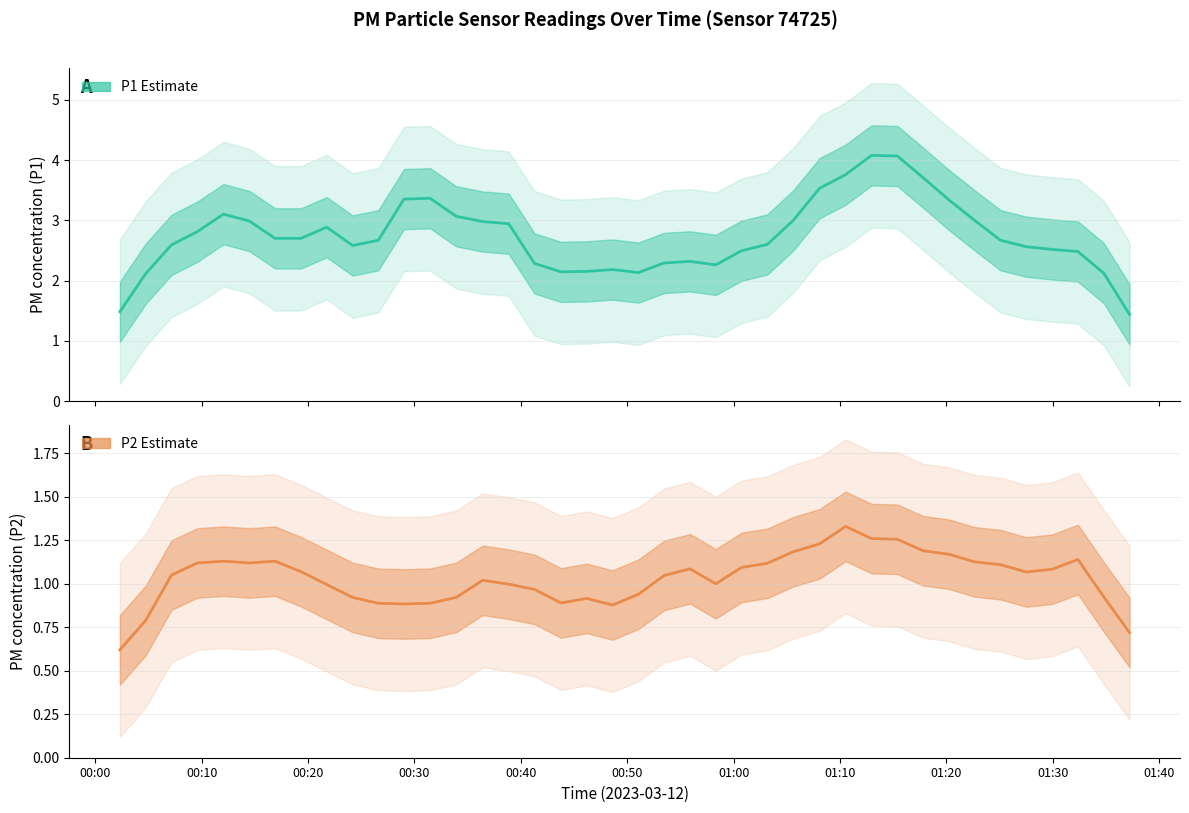

How many interior local valleys does the P1 Estimate series have?

4